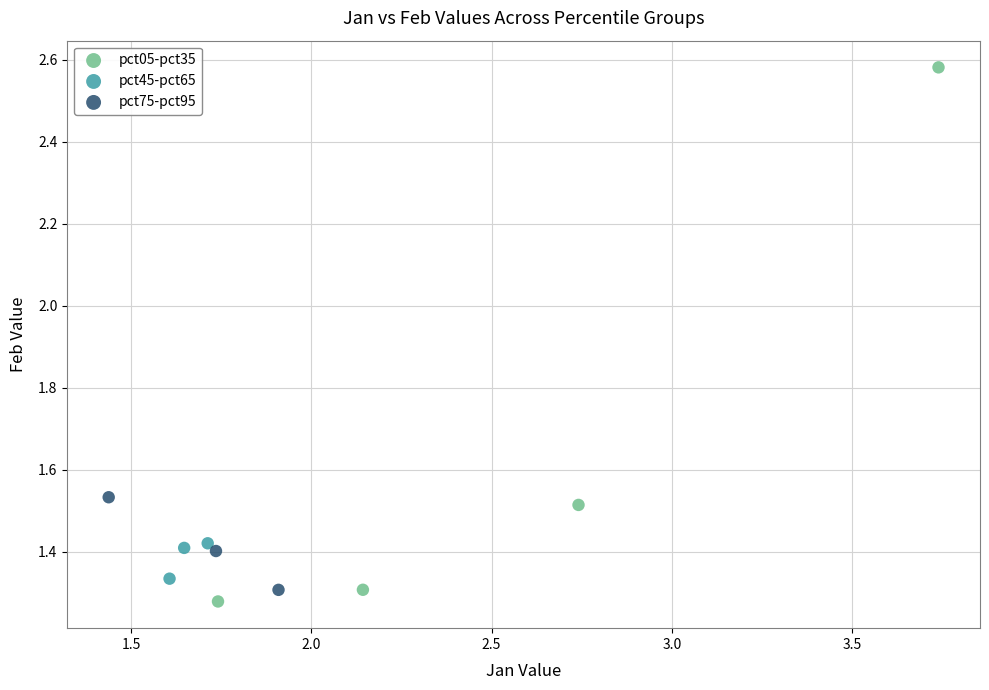

Which series reaches the maximum Y coordinate?

pct05-pct35